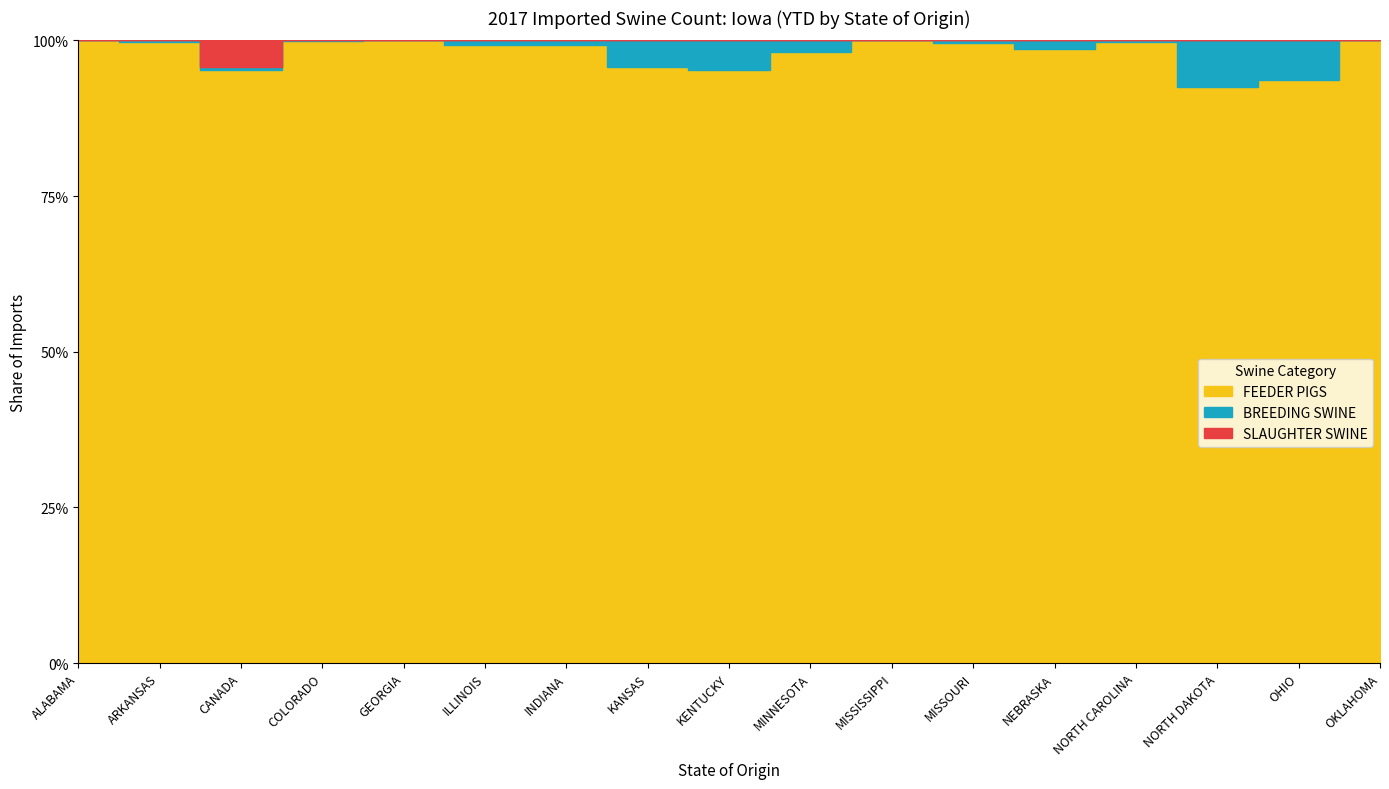

What is the difference between the FEEDER PIGS YTD values at ARKANSAS and CANADA?

1167454